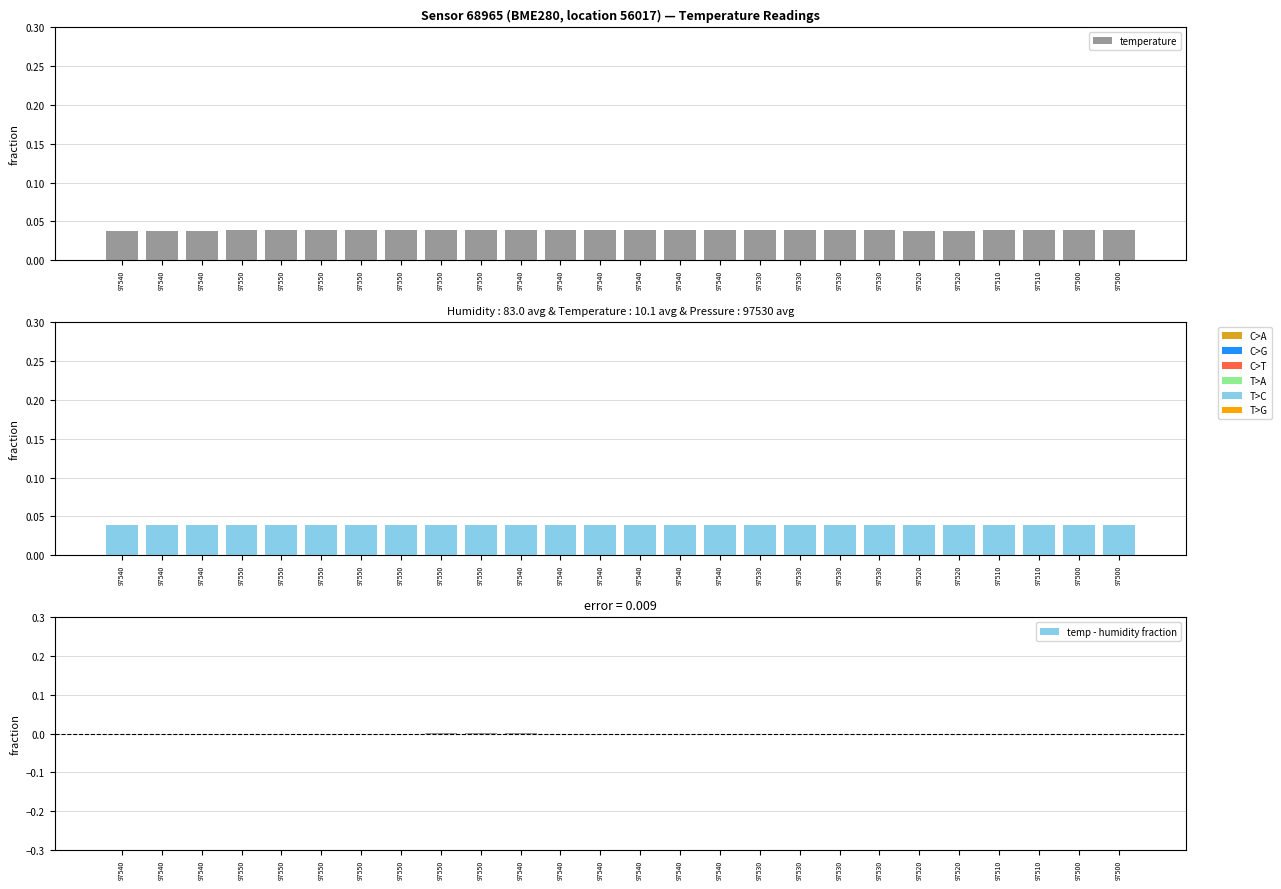

List the labels in order of temperature value, largest first.

97550, 97550, 97540, 97550, 97550, 97550, 97540, 97540, 97540, 97540, 97540, 97530, 97500, 97500, 97550, 97550, 97530, 97530, 97530, 97510, 97510, 97540, 97540, 97520, 97520, 97540